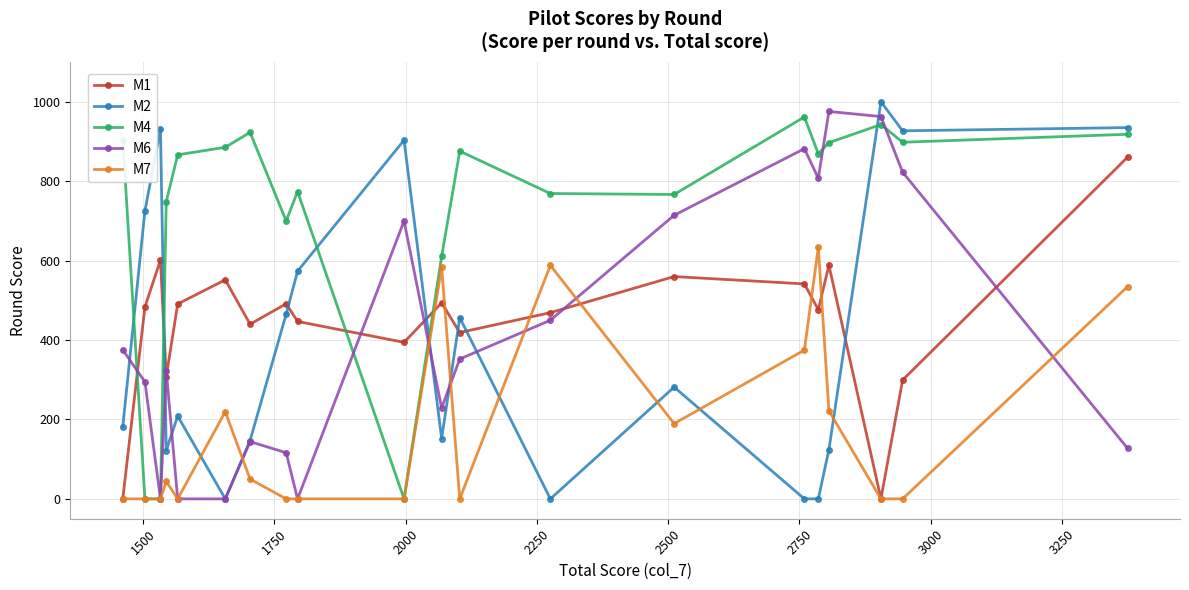

True or false: M2 and M4 cross at least once.

True